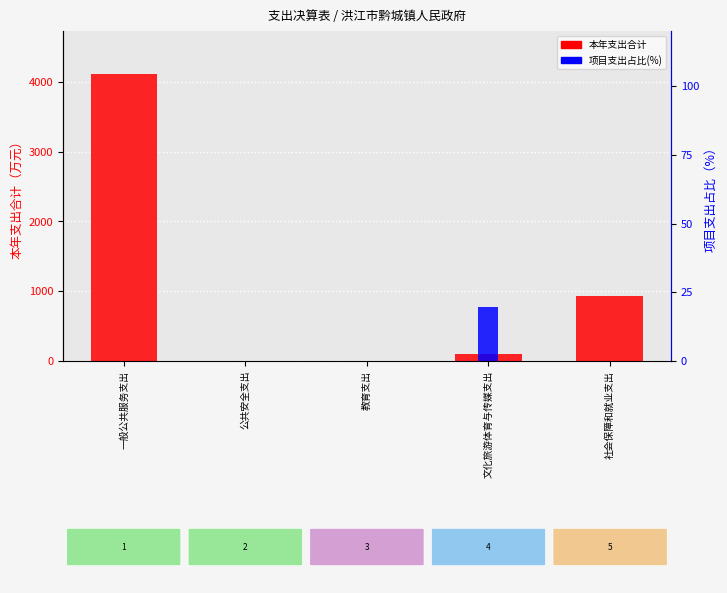

Which series has the widest spread of values?

本年支出合计